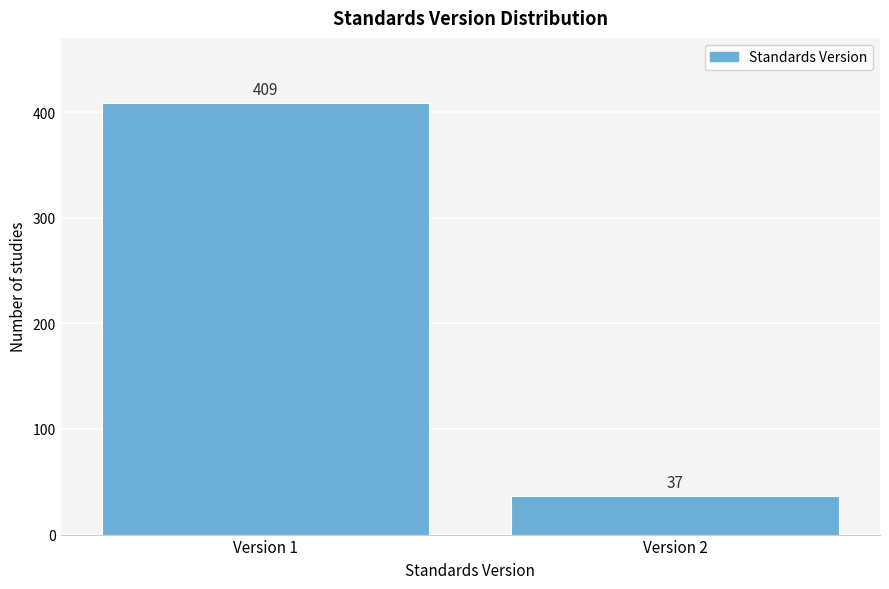

Reading left to right, what are all the values shown in this chart?

Version 1=409	Version 2=37